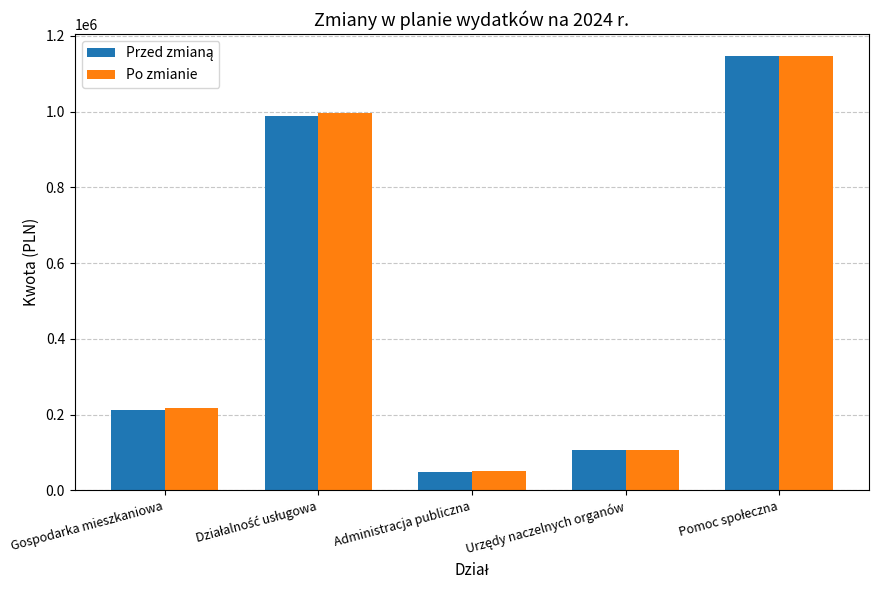

Does the chart contain any negative values?

No